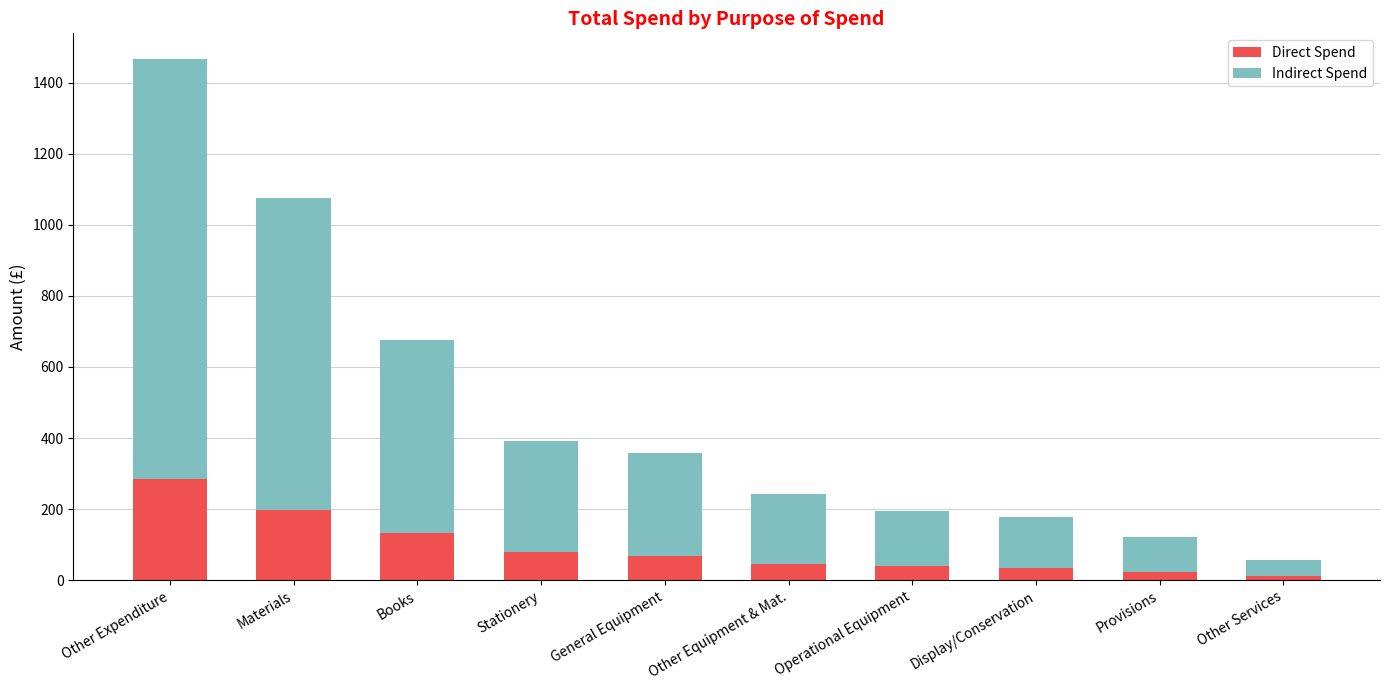

At which category is the sum across all series the highest?

Other Expenditure